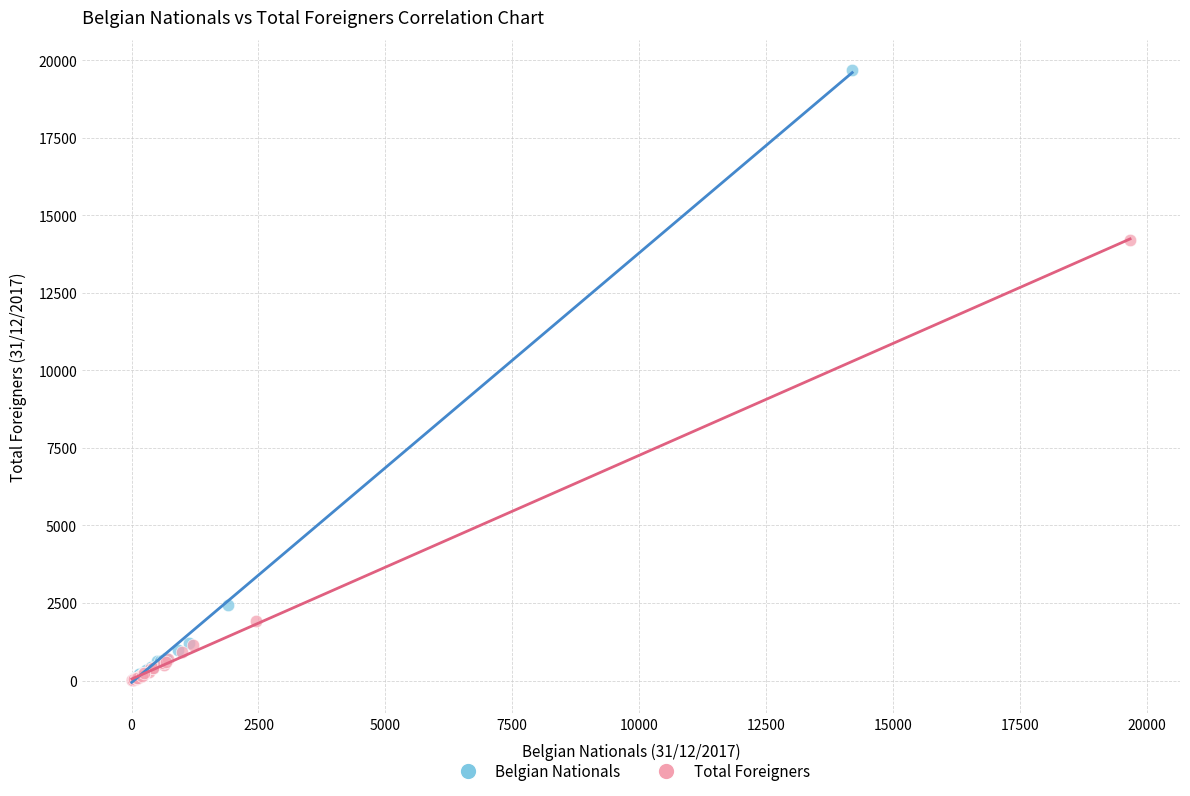

Which series has the widest spread of Y values?

Belgian Nationals